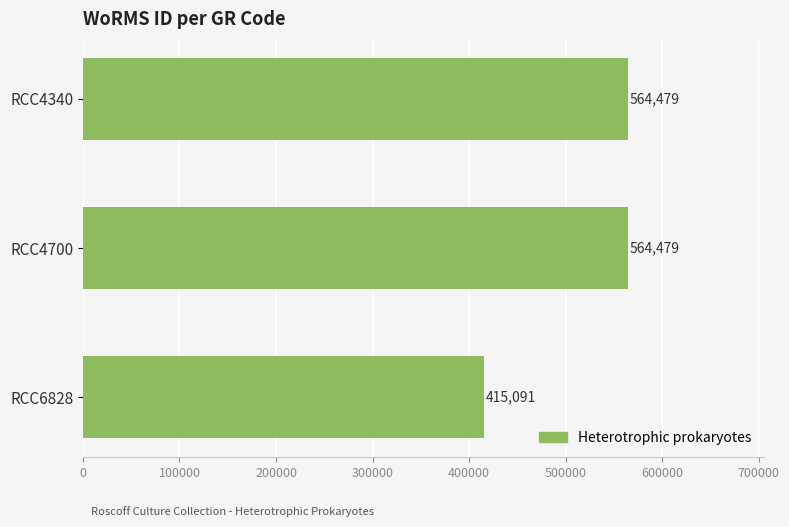

What is the average value?

514683